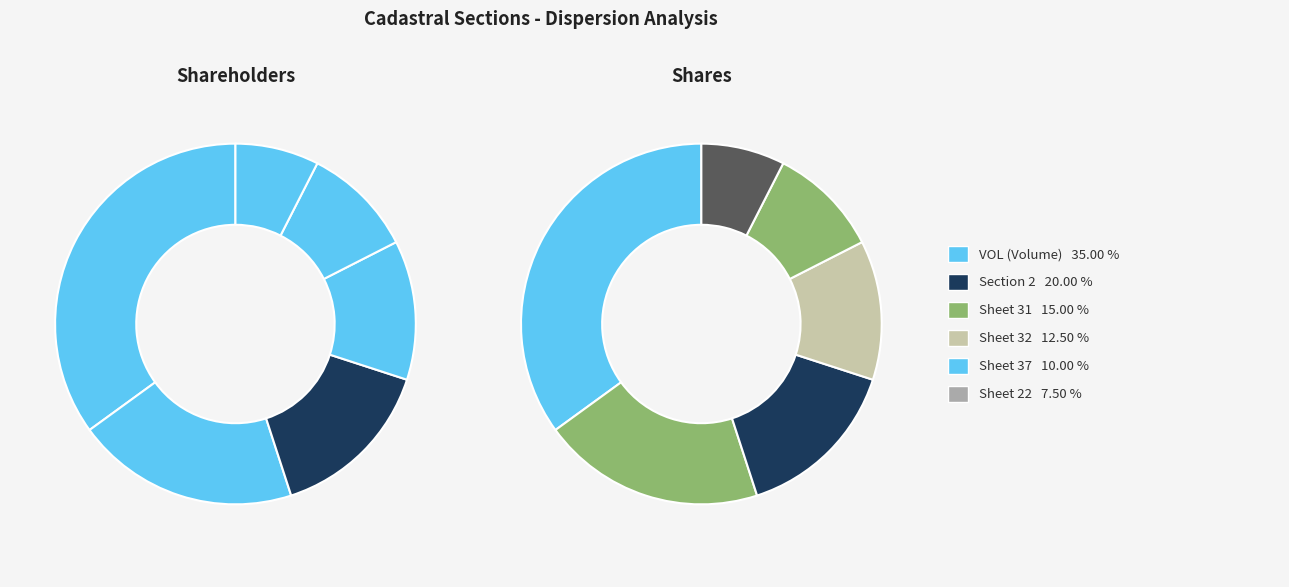

To the nearest percent, what is the difference between the 31 and 22 slice percentages?

8%